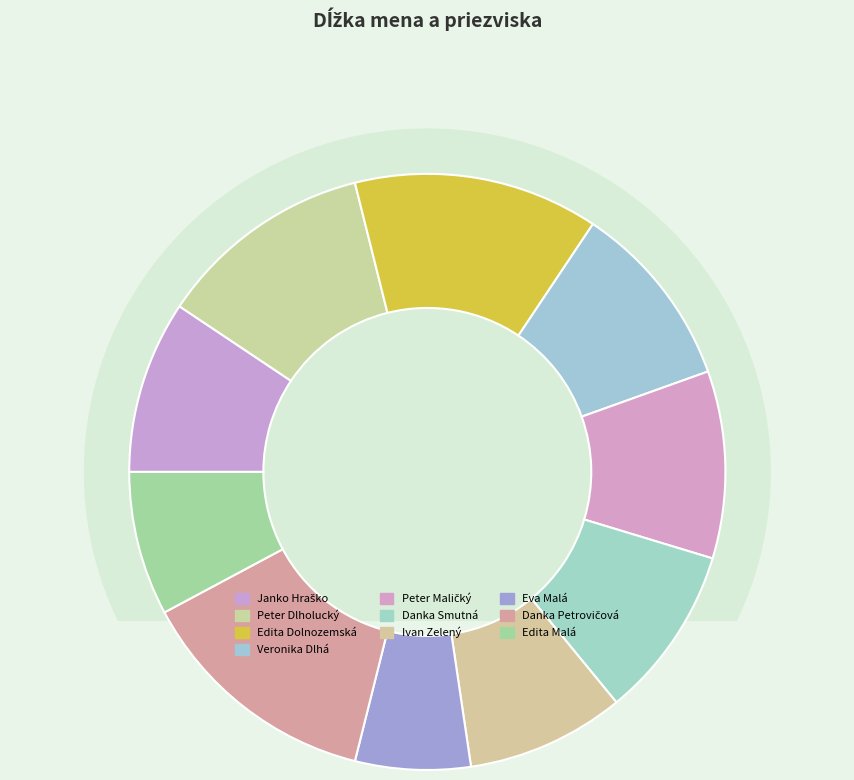

Does Danka Petrovičová represent more than half of the total?

No